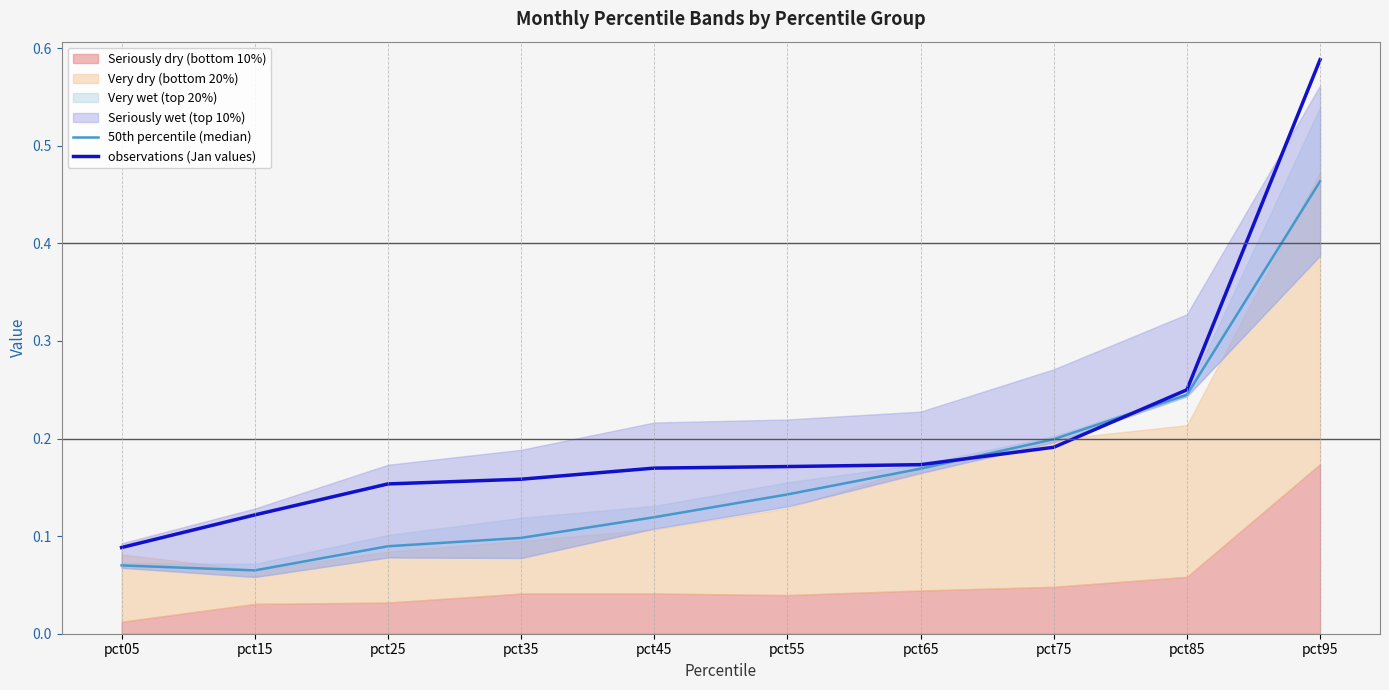

The 50th percentile (median) series shows 0.1 at pct15. True or false?

True